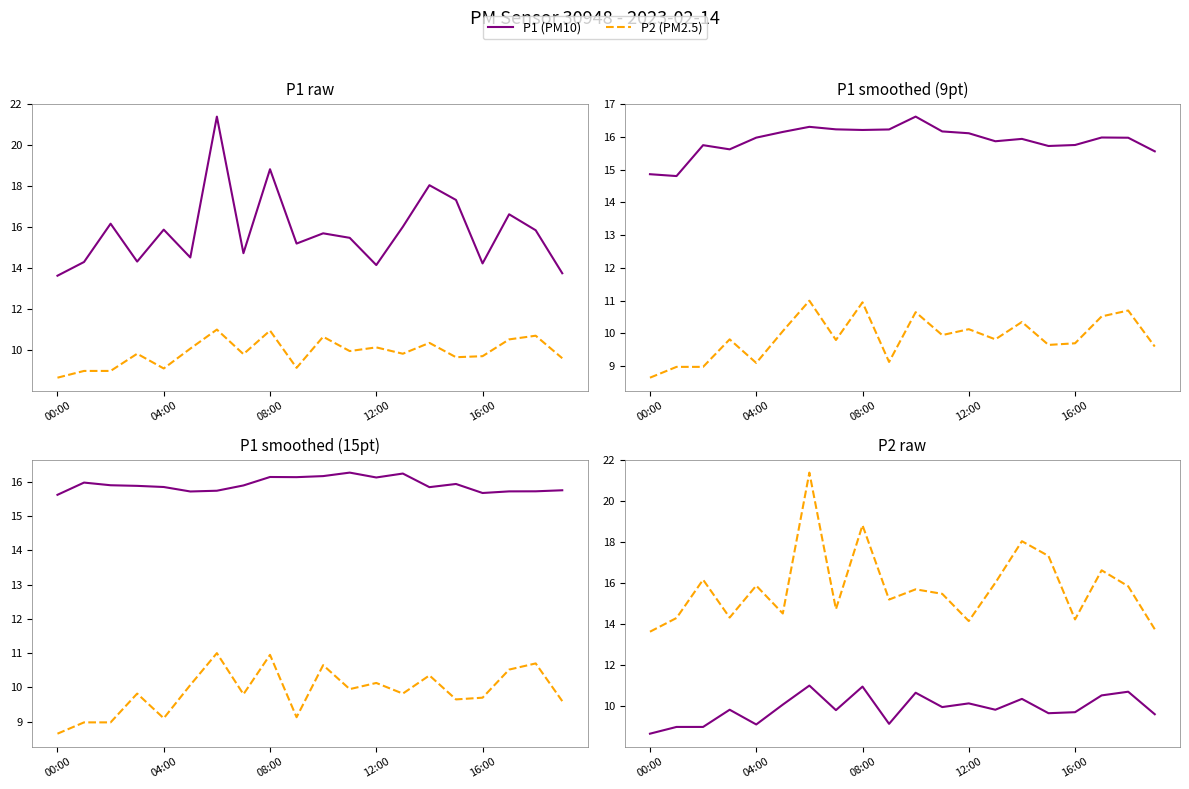

Does the chart have visible grid lines?

No